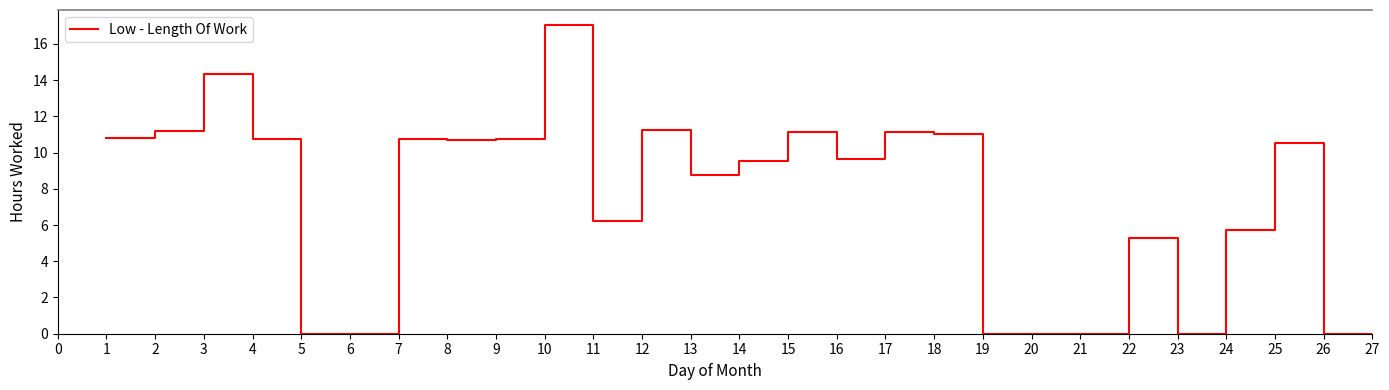

How many values are below 9?

12